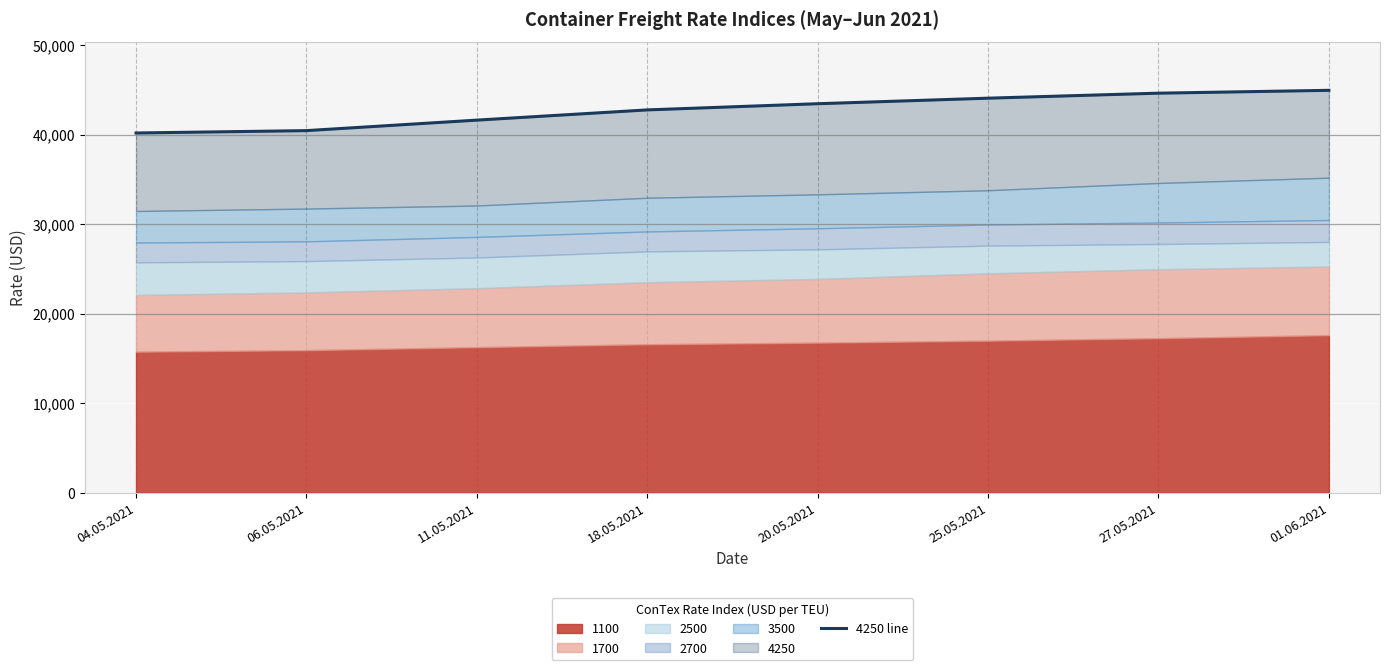

Where is the data nearest to the value 42559?

18.05.2021